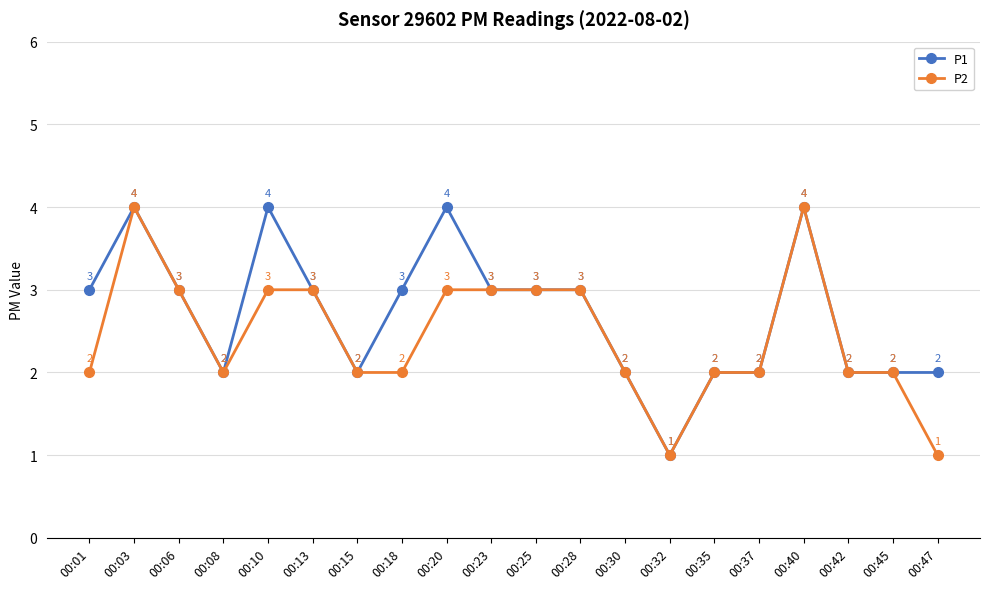

Which series has the largest total across all categories?

P1